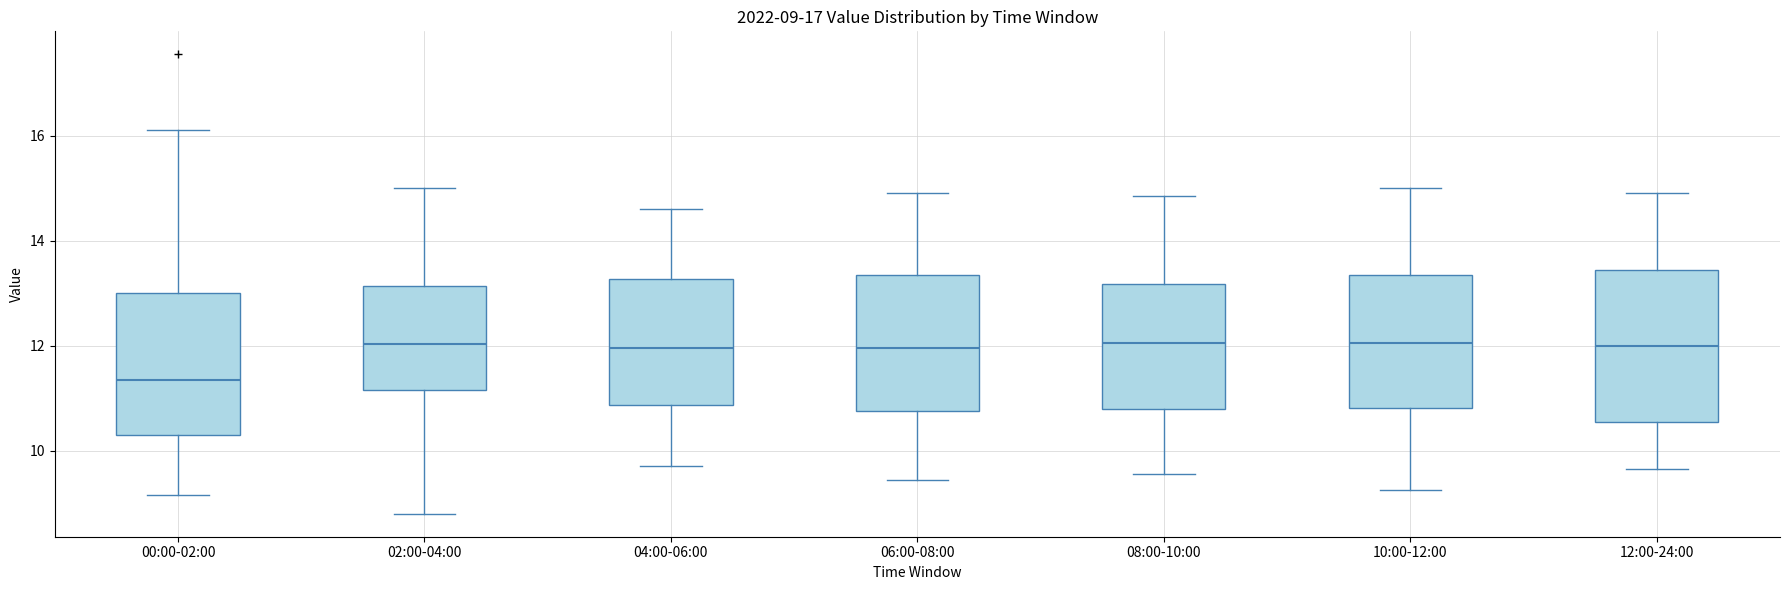

Comparing the boxes themselves (not the whiskers), which one is the tallest?

12:00-24:00